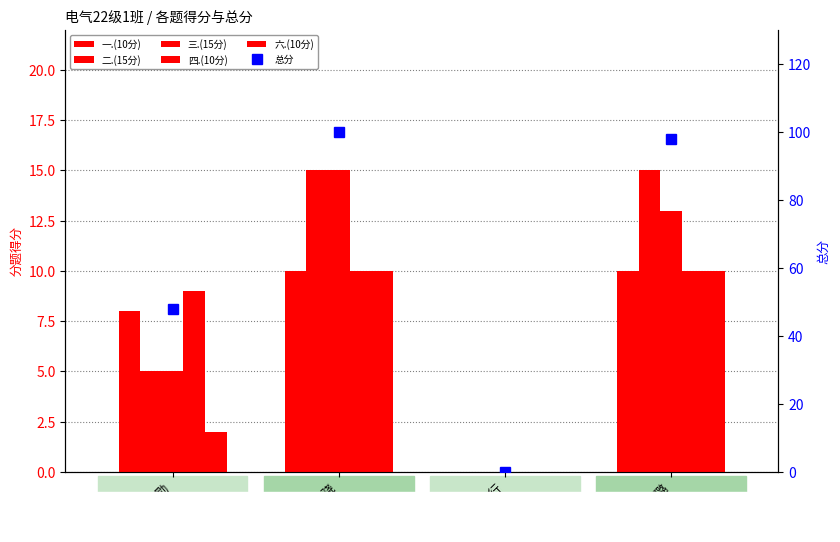

What is the difference between the second highest and minimum values in the 总分 series?

98